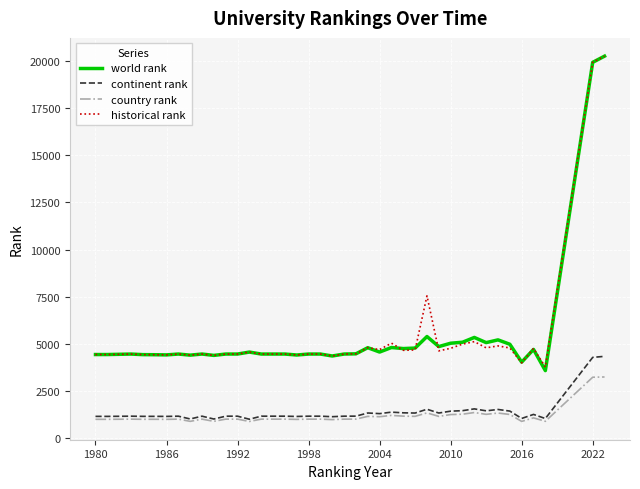

What is the greatest value displayed?

20273.0